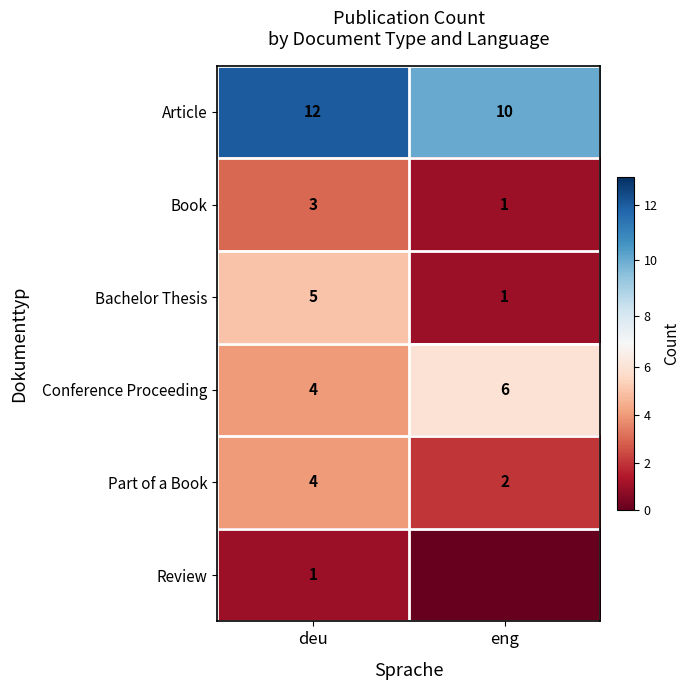

Count the Book values in the range 1 to 3.

2